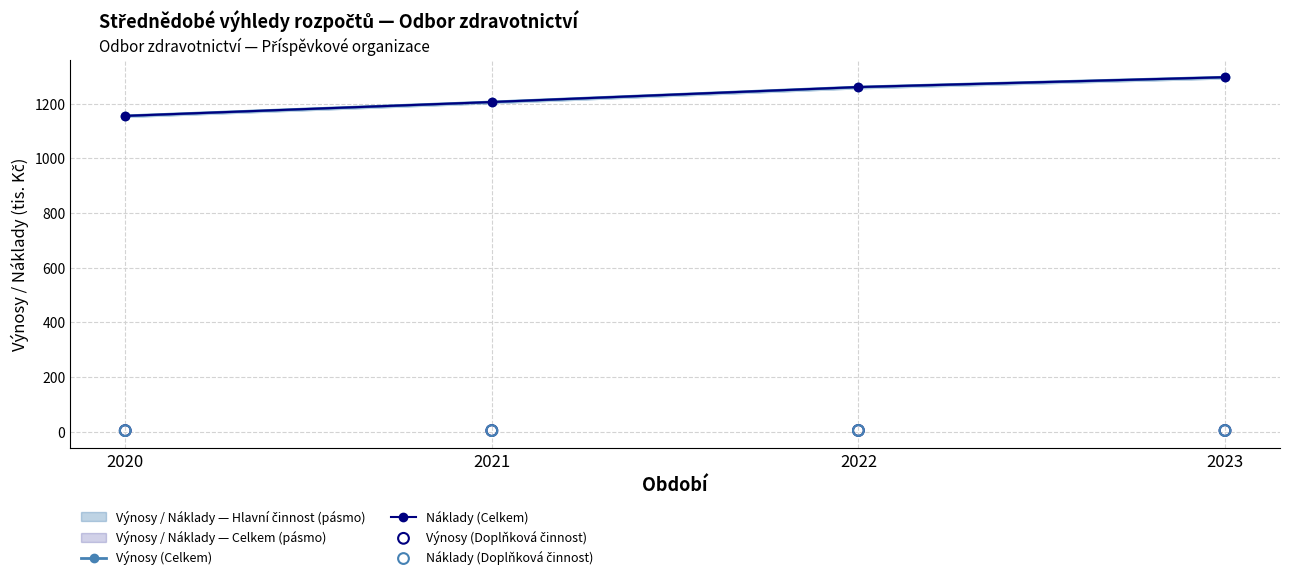

Which series reaches the maximum Y coordinate?

Náklady (Celkem)